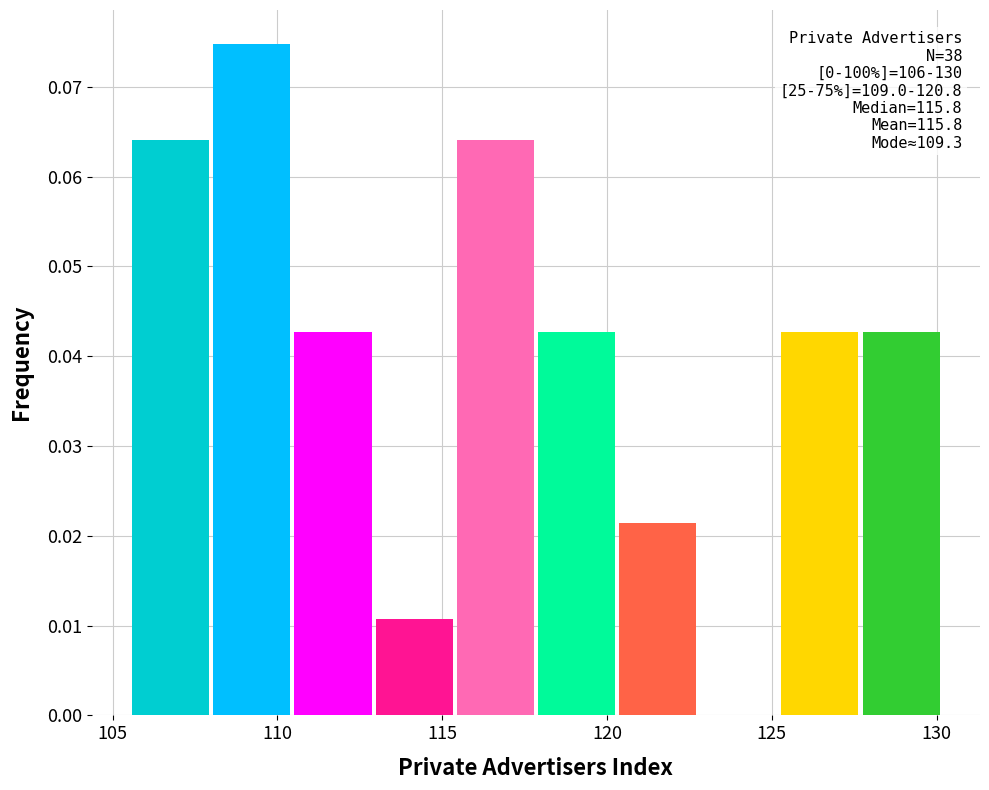

Over which range of the x-axis is the bar tallest?

108.0 to 110.5